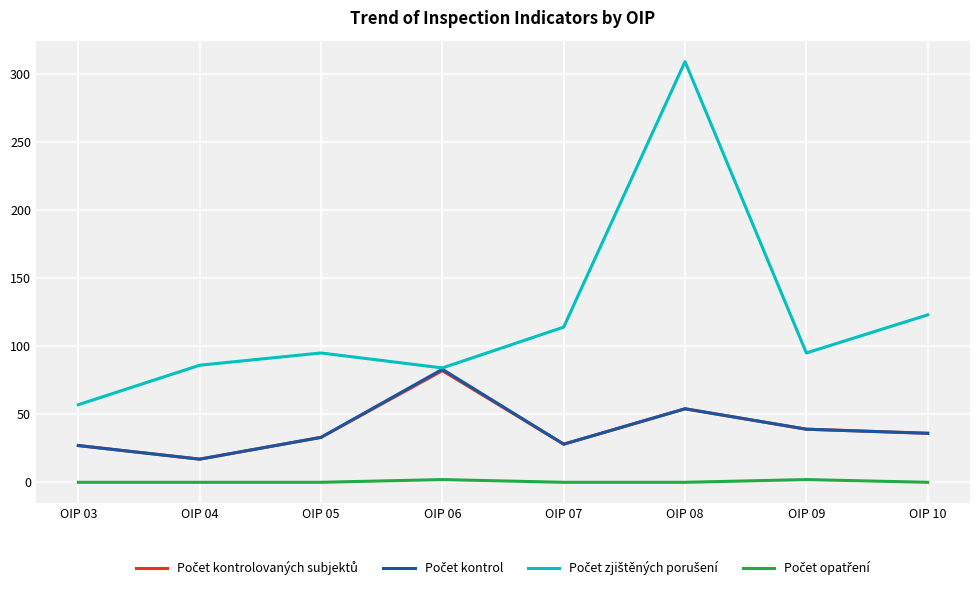

At which category is the sum across all series the highest?

OIP 08